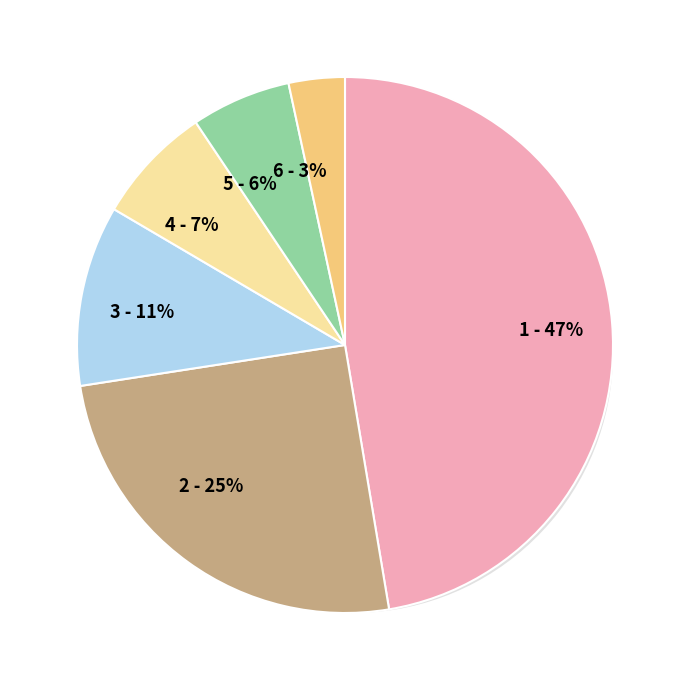

Count the number of slices in the pie.

6